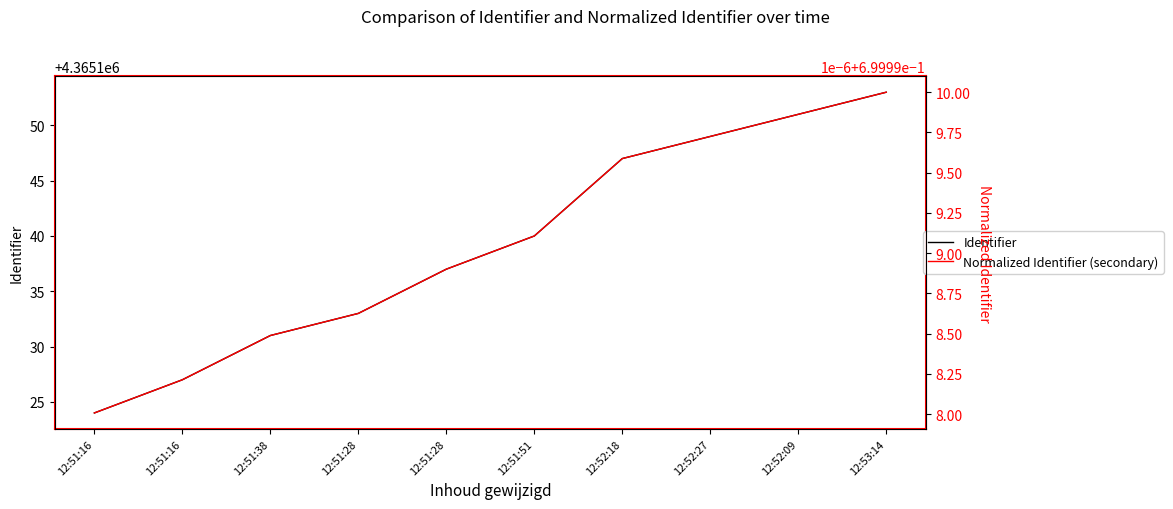

Is this an area chart (filled region under the line)?

No